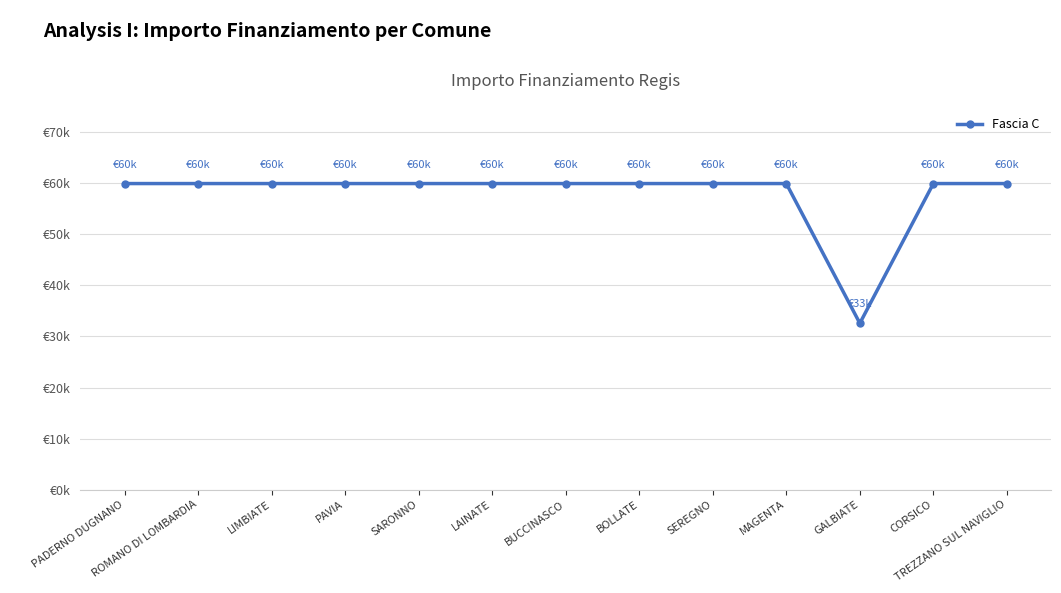

Rank the categories by value from lowest to highest.

GALBIATE, PADERNO DUGNANO, ROMANO DI LOMBARDIA, LIMBIATE, PAVIA, SARONNO, LAINATE, BUCCINASCO, BOLLATE, SEREGNO, MAGENTA, CORSICO, TREZZANO SUL NAVIGLIO